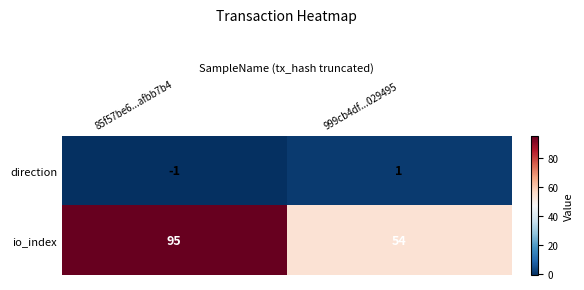

At how many categories does at least one series exceed 45?

2